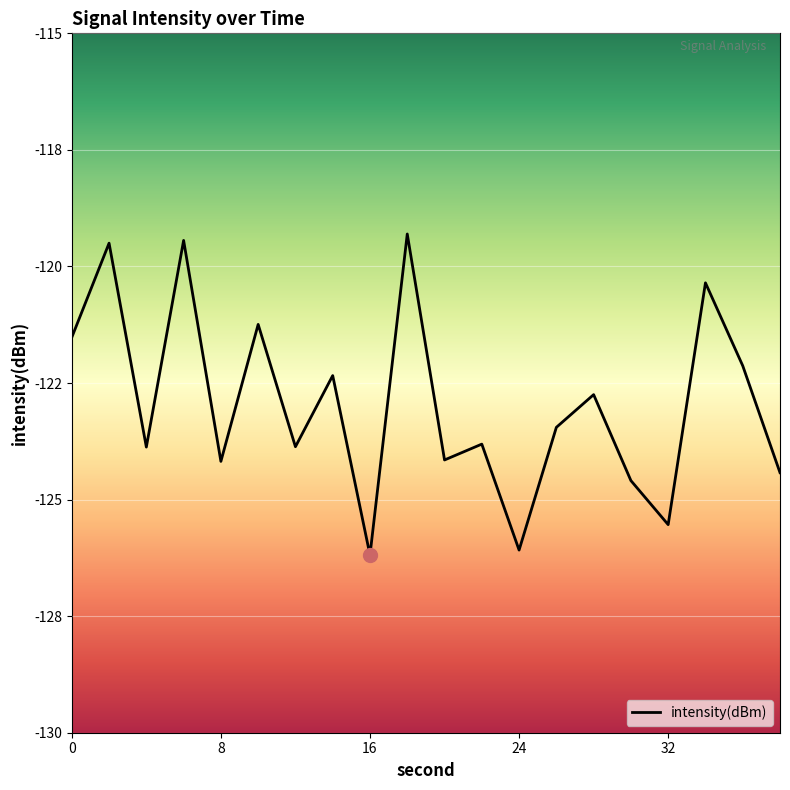

How many lines are shown in the chart?

1